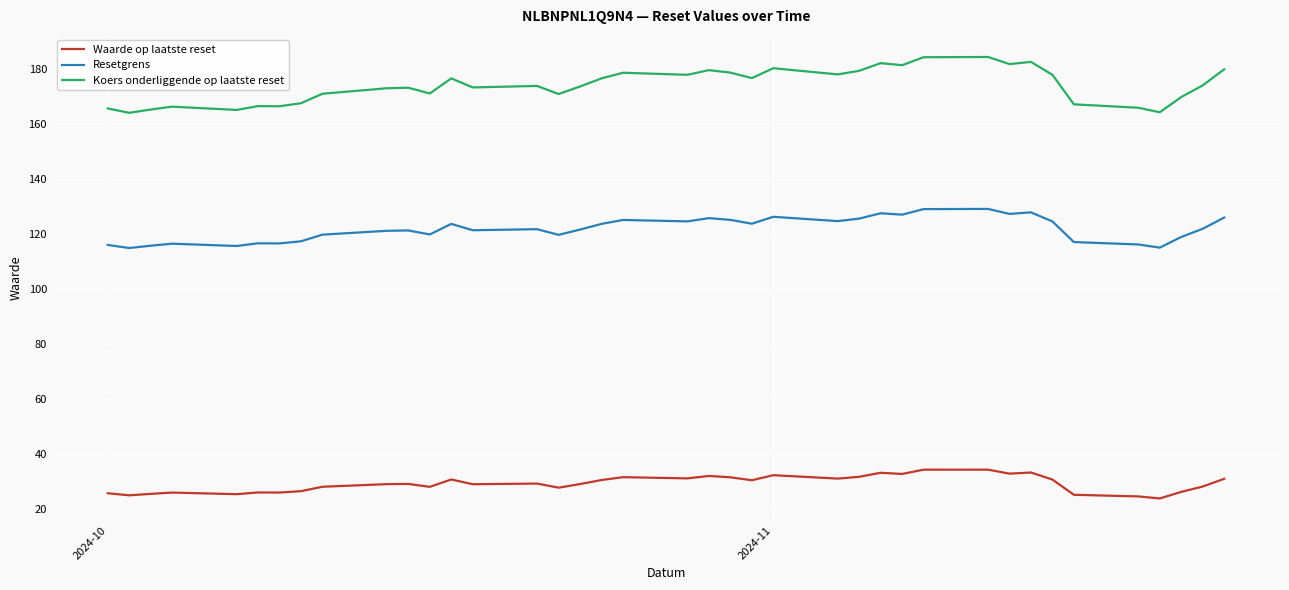

What is the difference between the maximum and minimum values in the Resetgrens series?

14.2